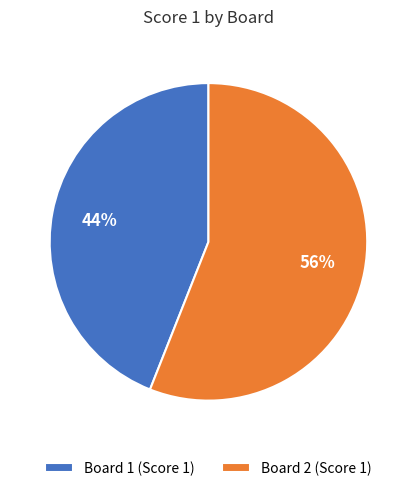

Is the sum of Board 2 and Board 1 greater than half?

Yes